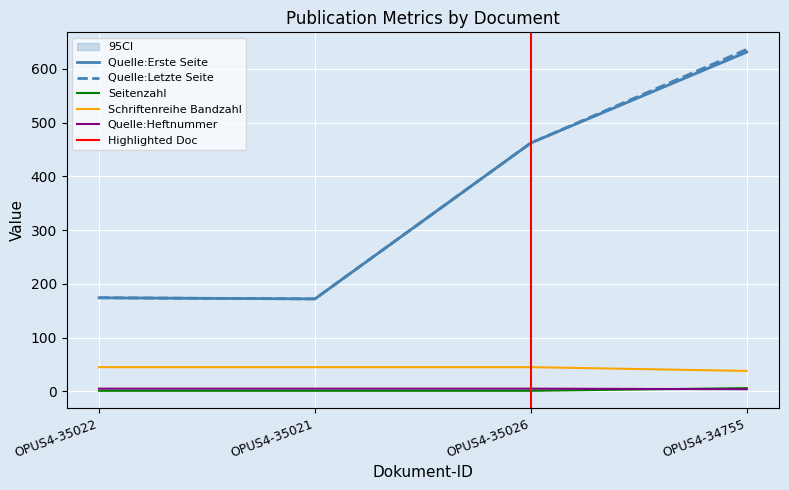

Reading right to left, transcribe all the data shown in this chart.

Quelle:Erste Seite: 631	462	172	174
Quelle:Letzte Seite: 636	462	172	174
Seitenzahl: 6	1	1	1
Schriftenreihe Bandzahl: 38	45	45	45
Quelle:Heftnummer: 4	5	5	5